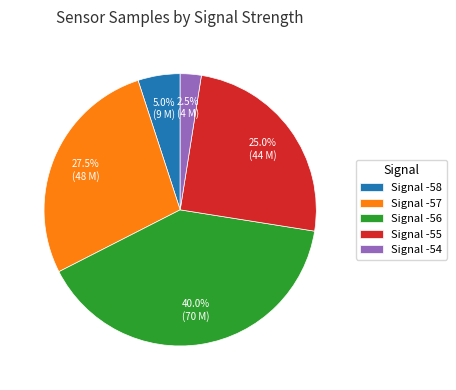

Rank the categories by value from lowest to highest.

Signal -54, Signal -58, Signal -55, Signal -57, Signal -56